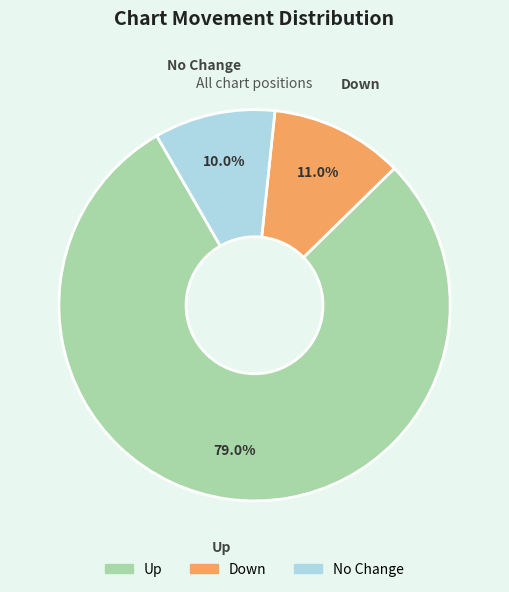

Does any single category account for the majority?

Yes